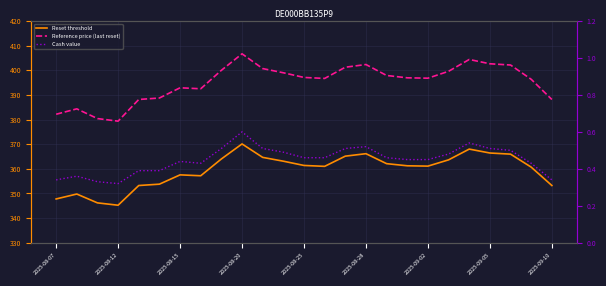

Between 2025-08-28 and 2025-09-10, which is larger?

2025-08-28